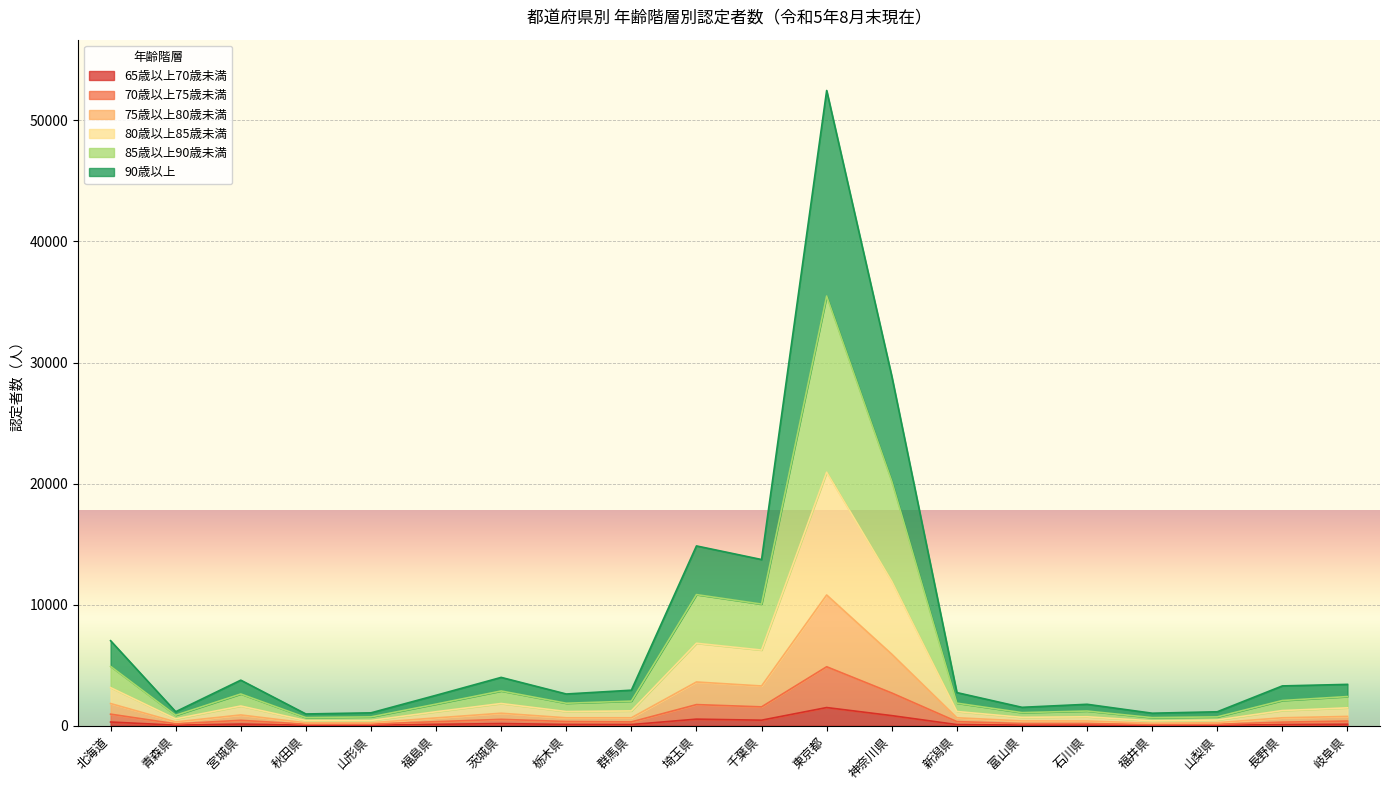

At which category is the sum across all series the highest?

東京都